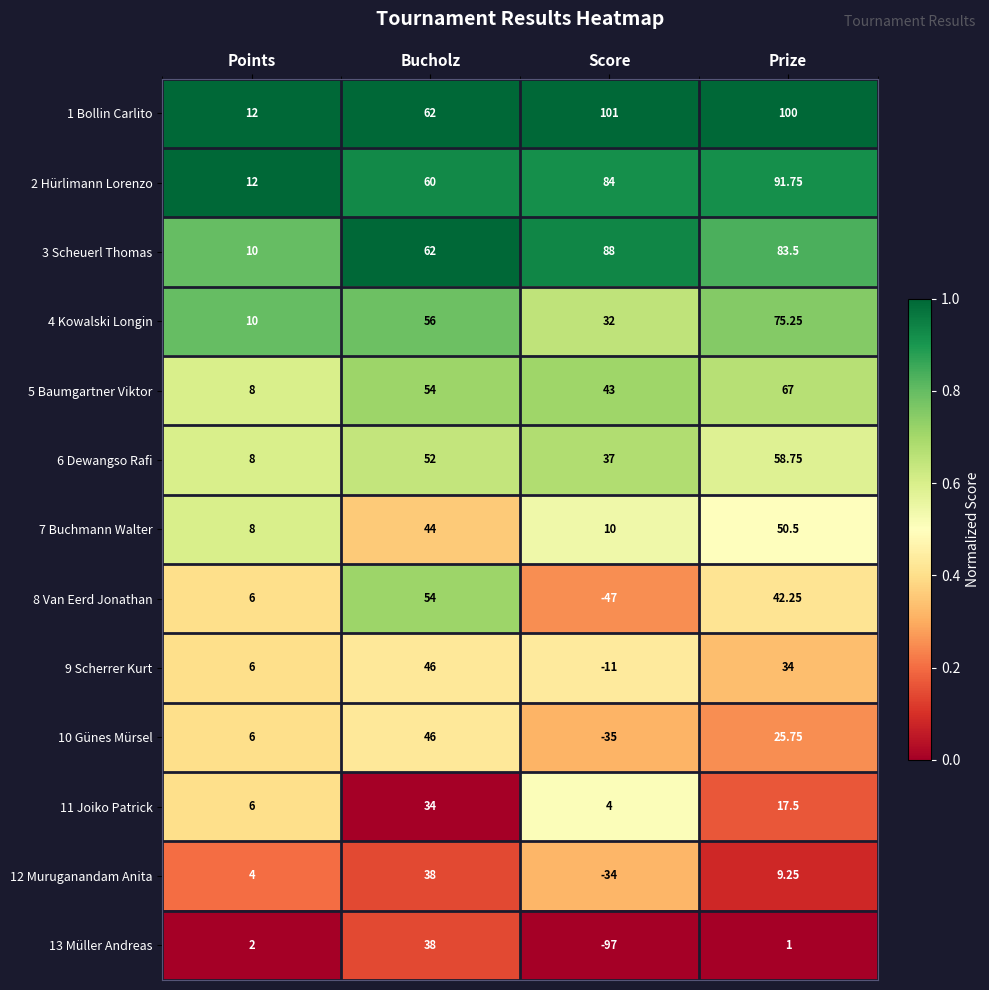

At which label is 3 Scheuerl Thomas closest to 49?

Bucholz